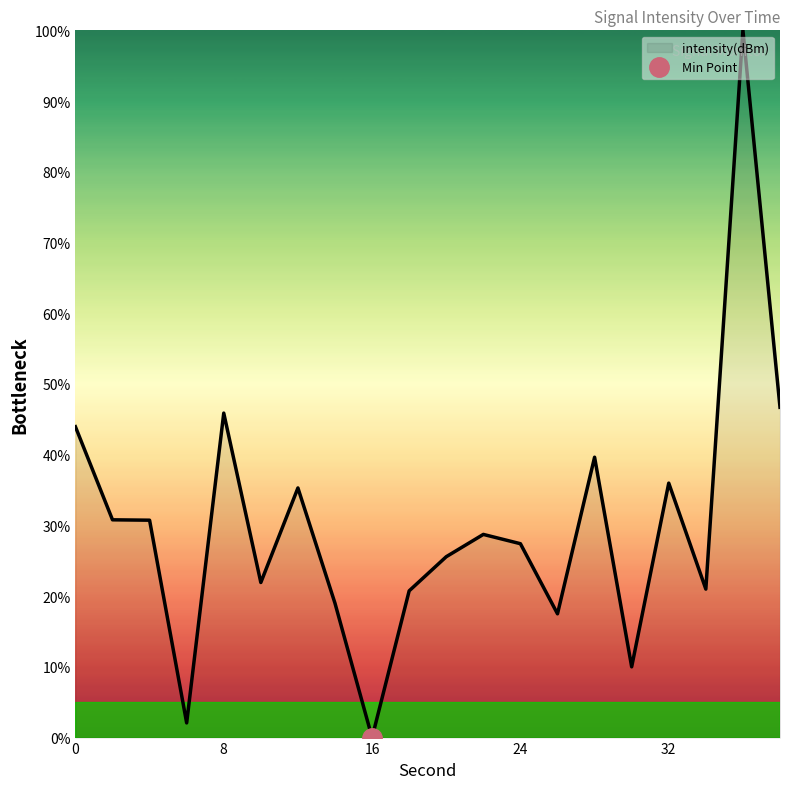

Approximately how many times larger is the value at 18 compared to 34?

1.0